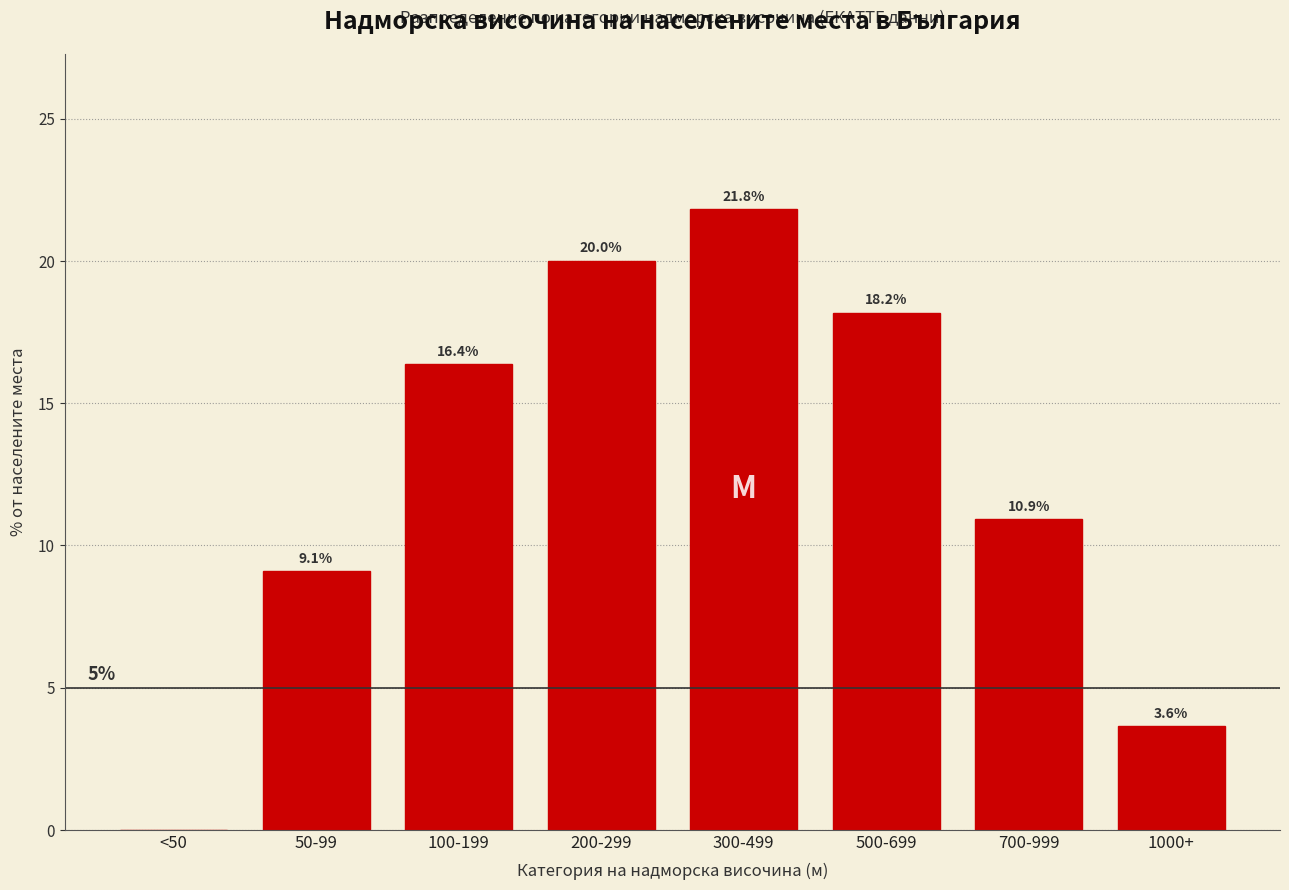

Reading left to right, transcribe all the data shown in this chart.

<50=0.0	50-99=9.1	100-199=16.4	200-299=20.0	300-499=21.8	500-699=18.2	700-999=10.9	1000+=3.6